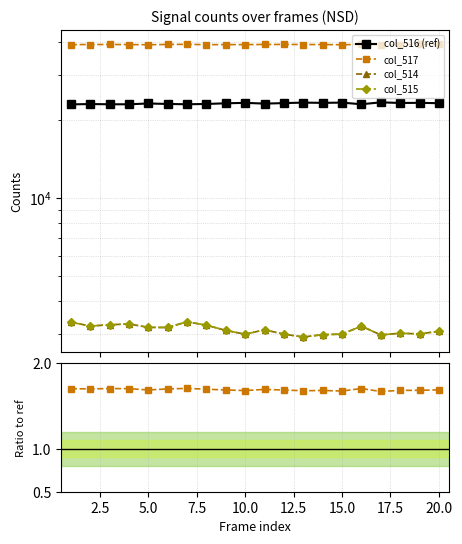

What are all the series names shown in the legend?

col_516 (ref), col_517, col_514, col_515